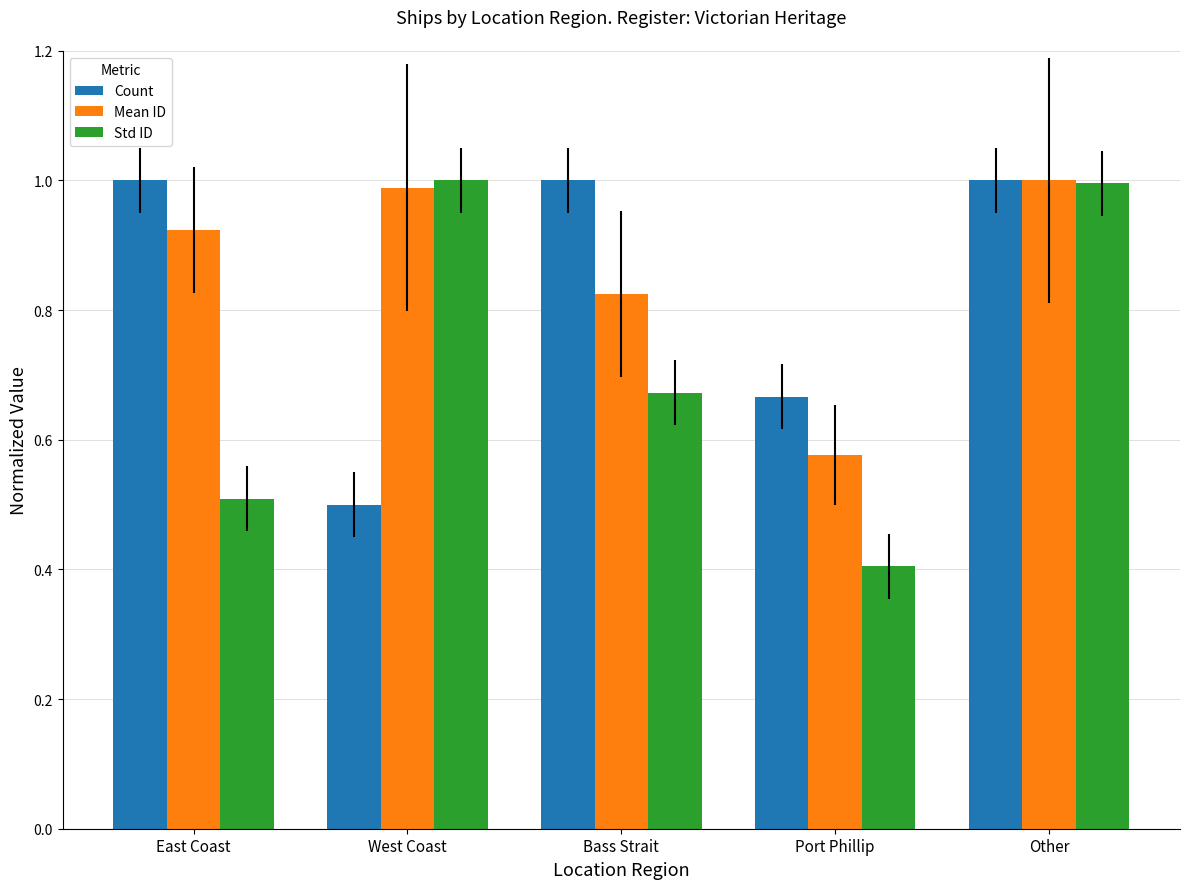

Is it true that Count equals 1.4 at East Coast?

False